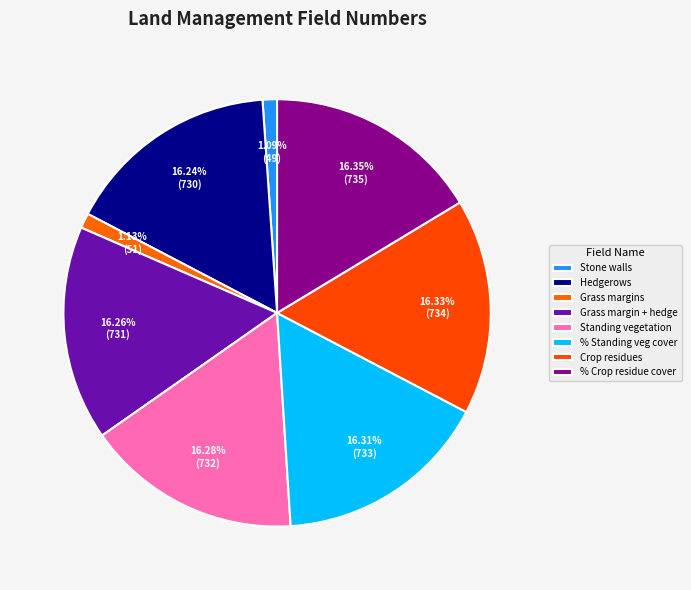

How many segments does this pie chart have?

8